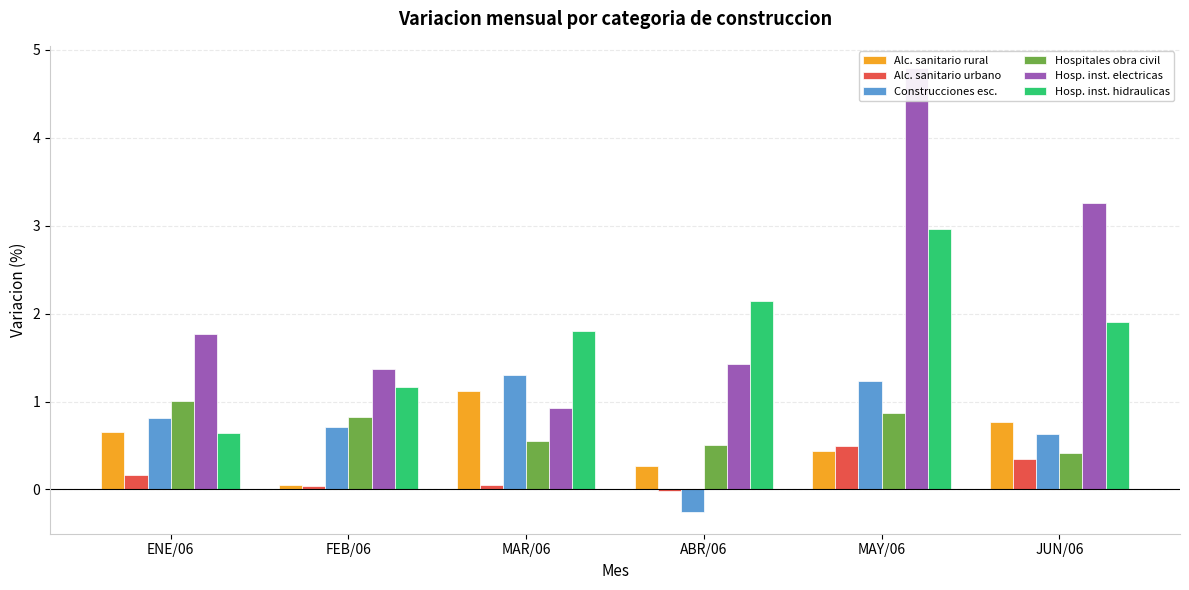

What is the highest value of the Hospitales. Instalaciones hidraulicas series?

3.0